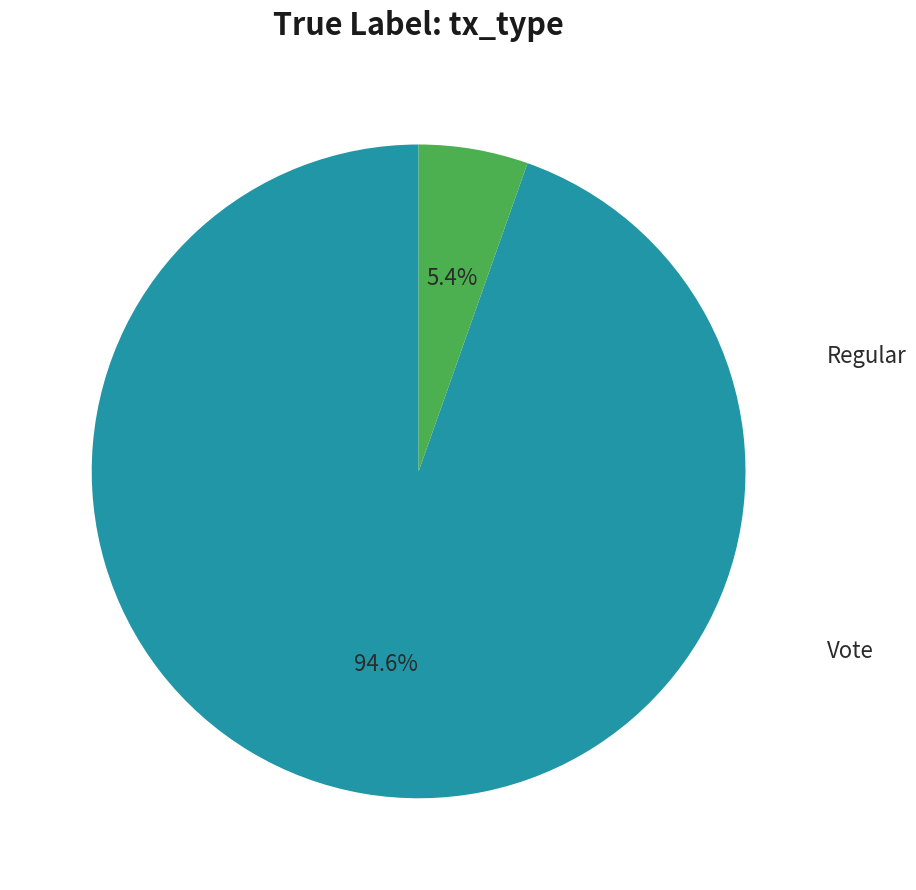

Is there a majority slice in this chart?

Yes